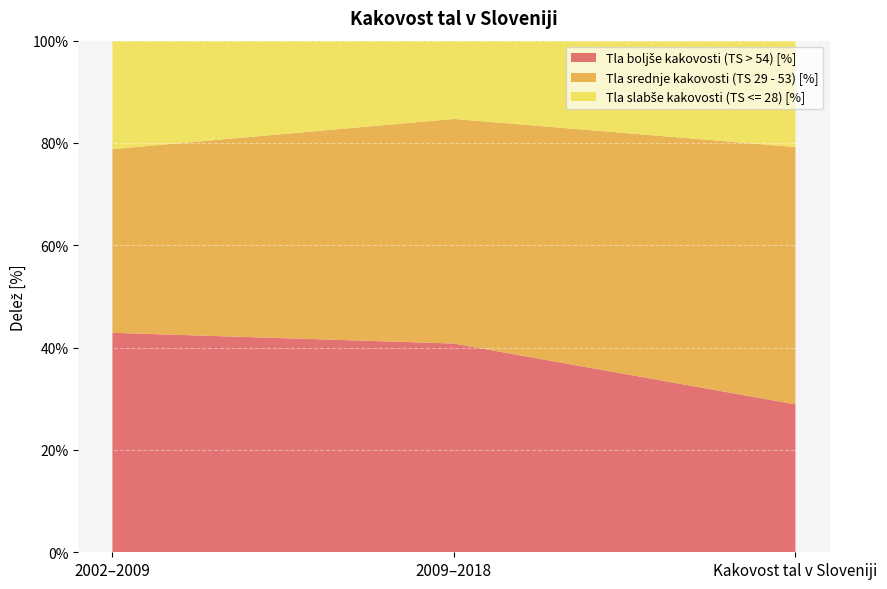

Reading right to left, list all the values displayed in this chart.

Tla boljše kakovosti (TS > 54) [%]: 28.9	40.8	42.9
Tla srednje kakovosti (TS 29 - 53) [%]: 50.3	43.9	35.9
Tla slabše kakovosti (TS <= 28) [%]: 20.8	15.3	21.2